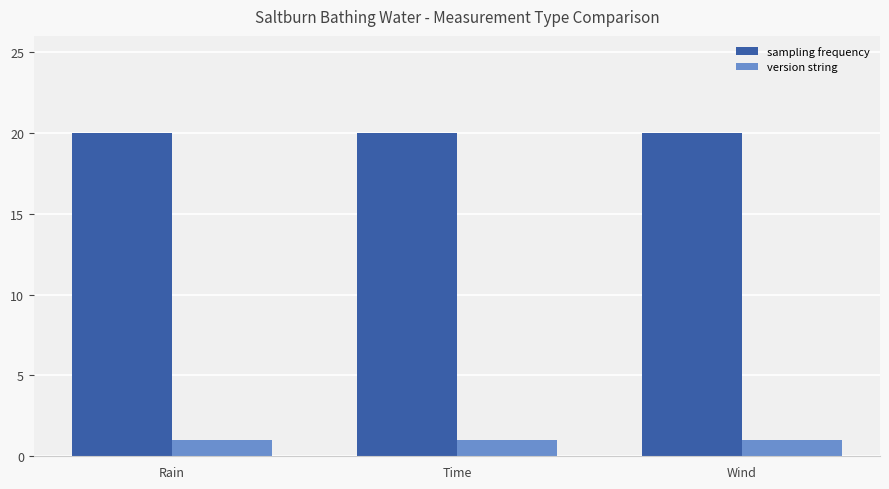

How many distinct data groups are displayed?

2